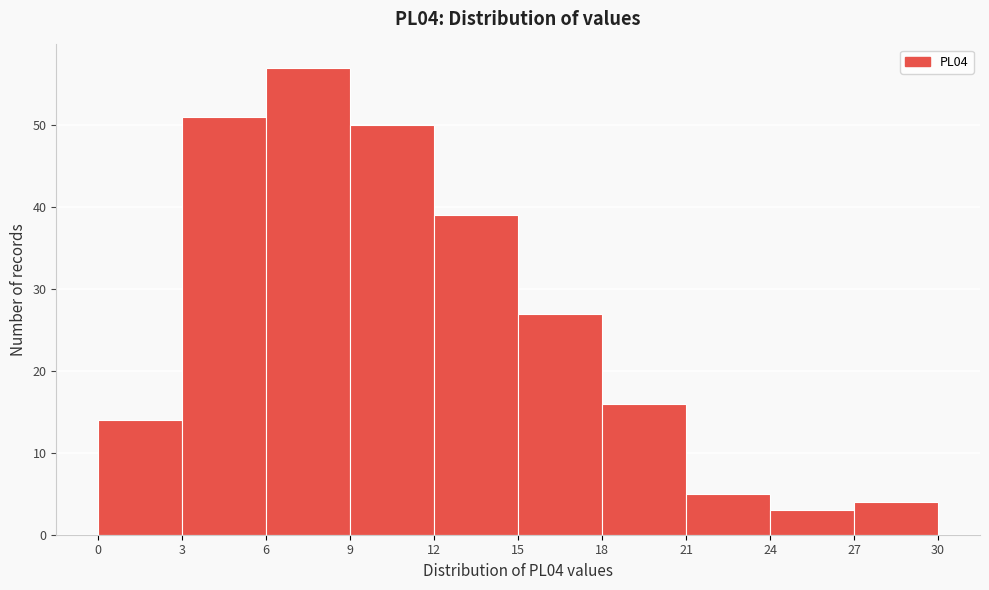

Reading left to right, transcribe this chart: for each bar, give the range it covers on the x-axis and its height. The values are not printed on the chart, so give them approximately, as read against the axis.

0 to 3: 14
3 to 6: 51
6 to 9: 57
9 to 12: 50
12 to 15: 39
15 to 18: 27
18 to 21: 16
21 to 24: 5
24 to 27: 3
27 to 30: 4